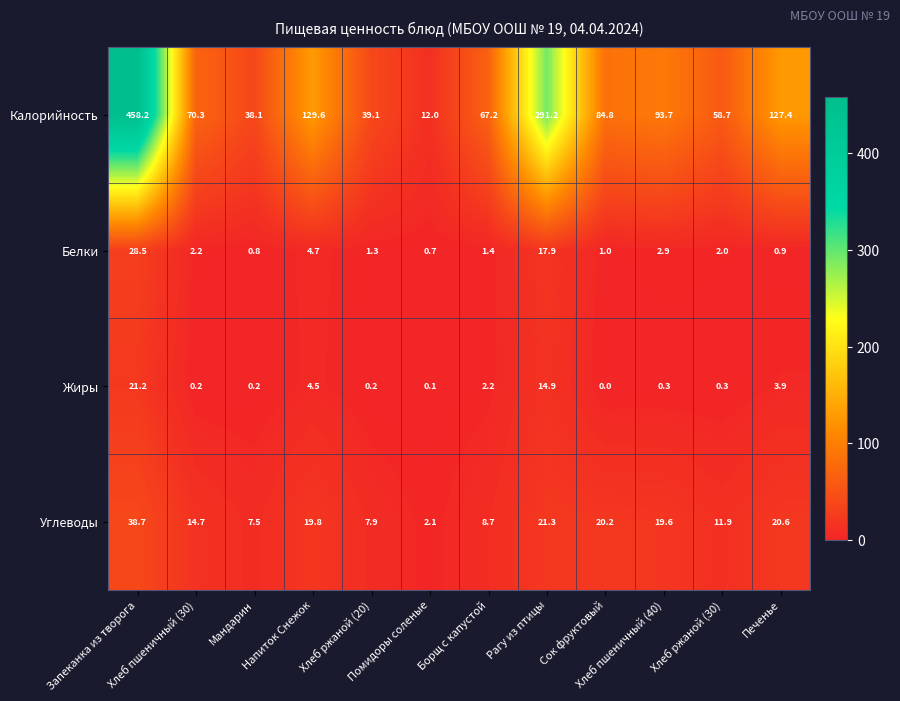

How many series are shown in this chart?

4